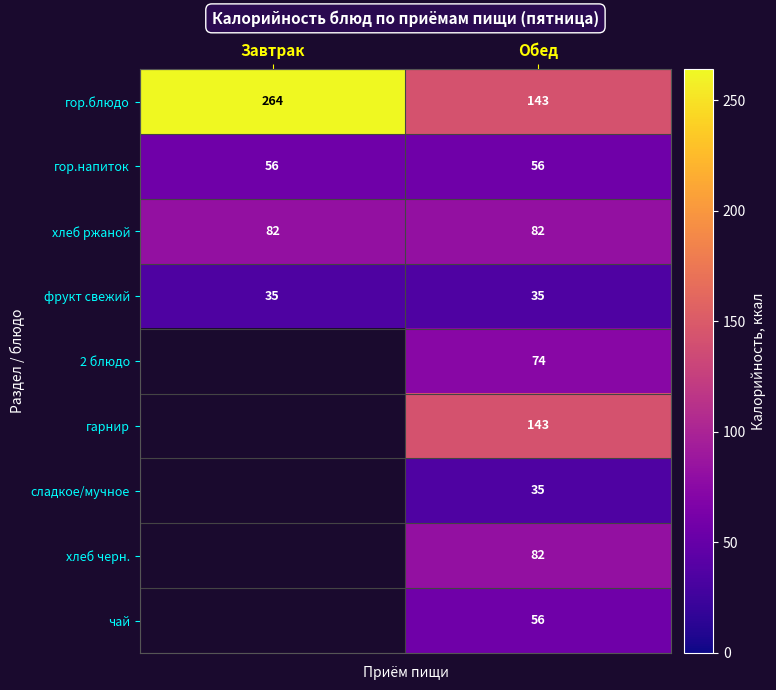

At how many categories does at least one series exceed 64?

2